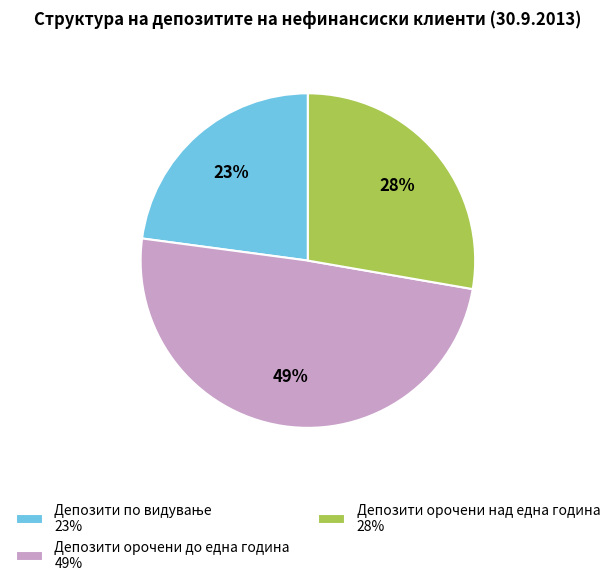

To the nearest percent, what is the average slice percentage?

33%